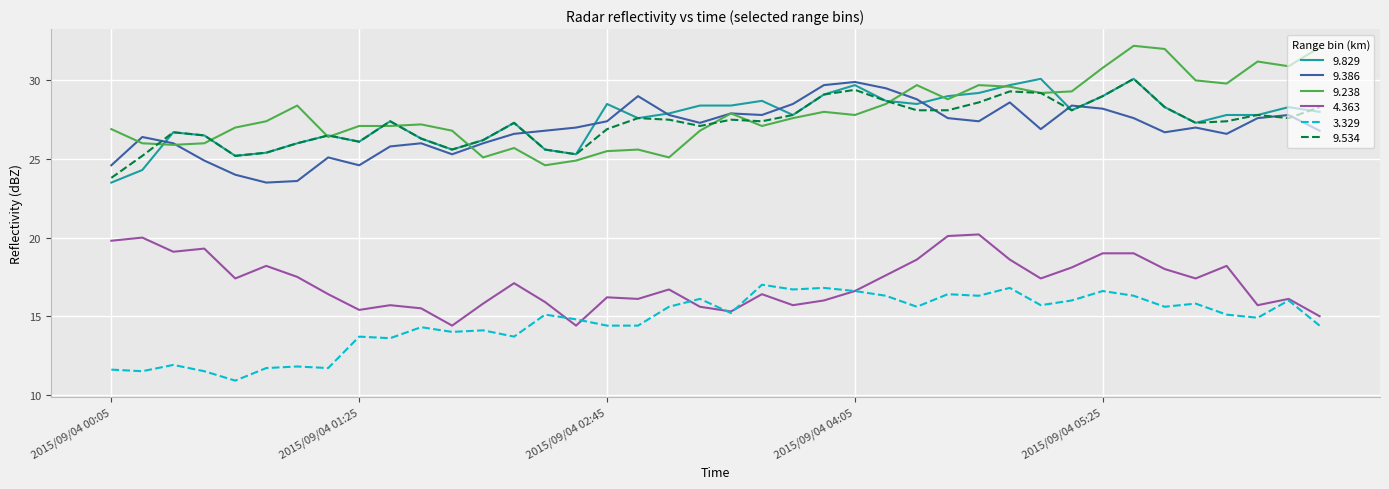

What is the smallest value displayed?

10.9